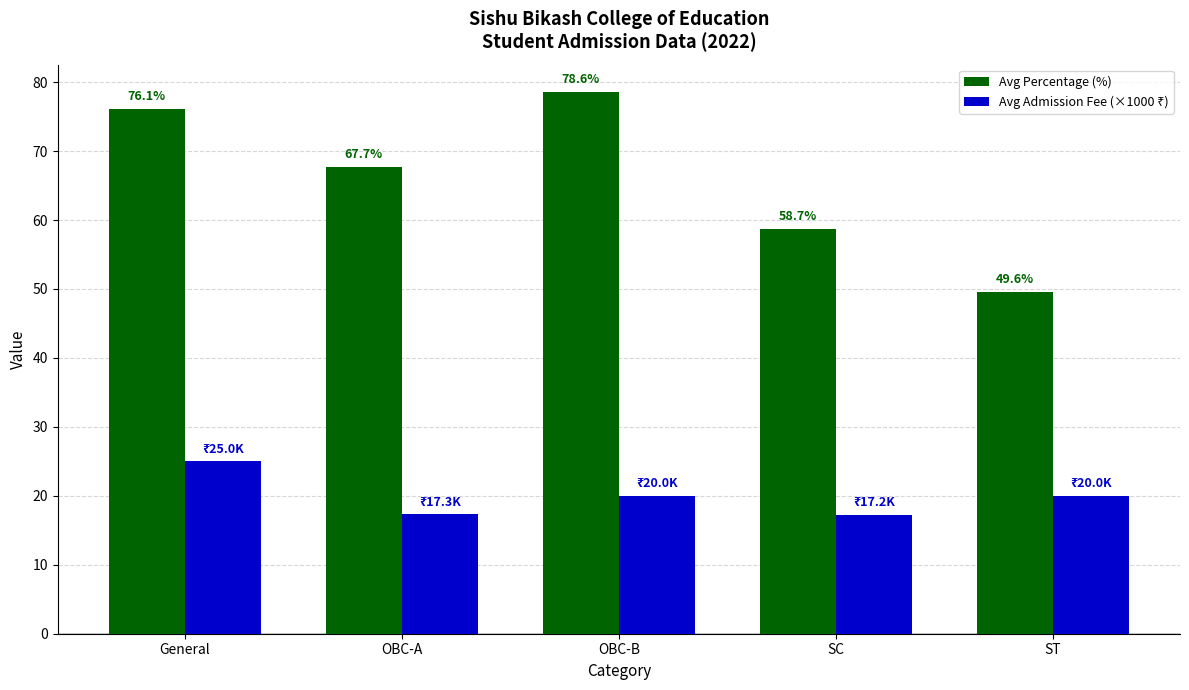

What is the maximum value shown in the chart?

78.6